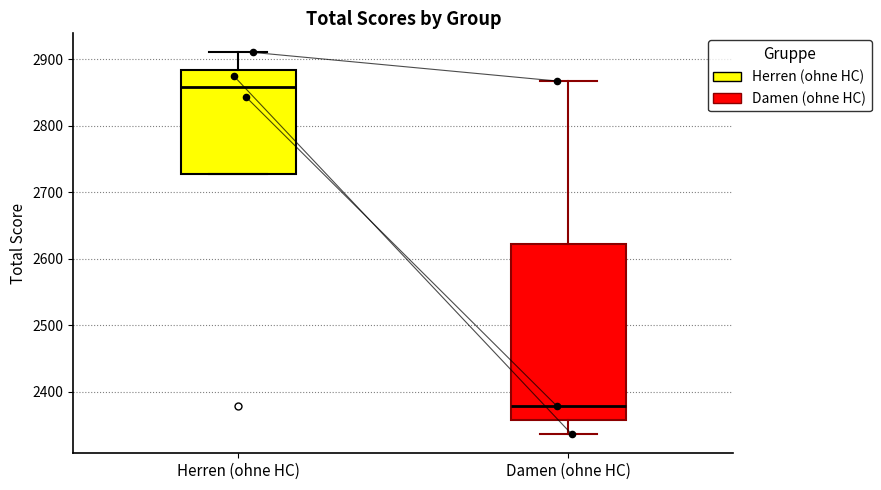

Reading left to right, read every box against the y-axis: the position of its median line, the range the box covers, and the ends of its whiskers. The values are not printed on the chart, so give them approximately, as read against the axis.

Herren (ohne HC): median 2860, box 2730 to 2880, whiskers 2730 to 2910
Damen (ohne HC): median 2380, box 2360 to 2620, whiskers 2340 to 2870